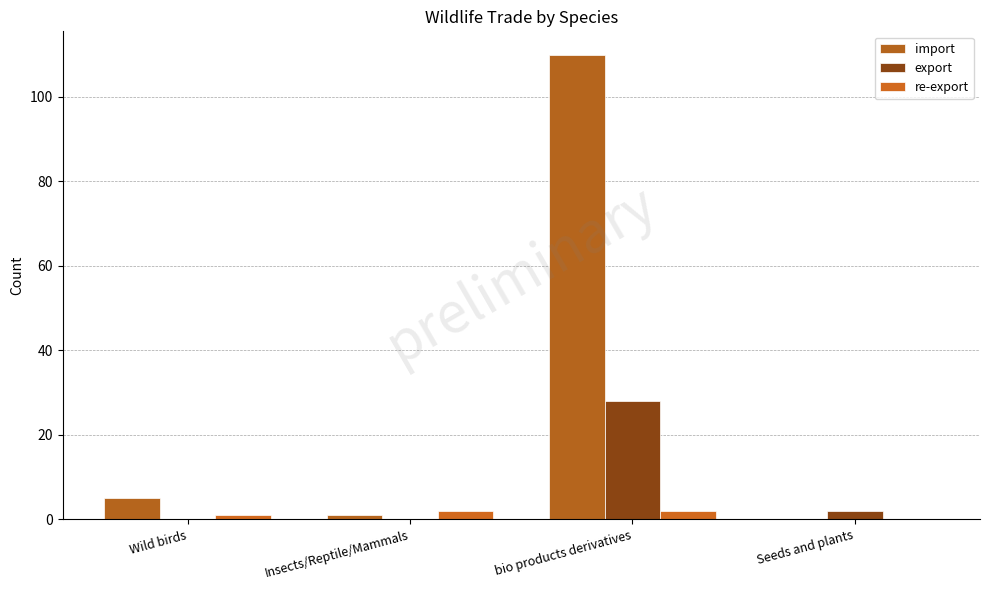

What position from the right is Insects/Reptile/Mammals?

3